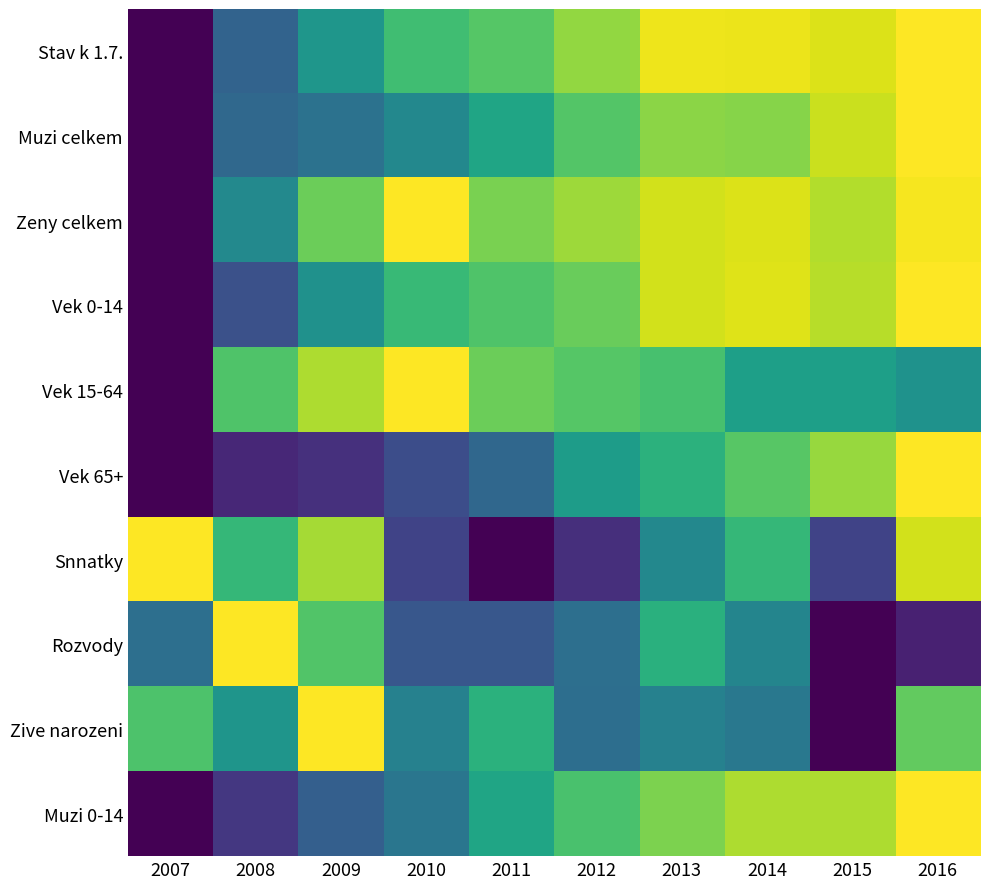

Reading right to left, list all the values displayed in this chart.

Stav k 1.7.: 2016=1.0	2015=0.9	2014=1.0	2013=1.0	2012=0.8	2011=0.7	2010=0.7	2009=0.5	2008=0.3	2007=0.0
Muzi celkem: 2016=1.0	2015=0.9	2014=0.8	2013=0.8	2012=0.7	2011=0.6	2010=0.5	2009=0.4	2008=0.3	2007=0.0
Zeny celkem: 2016=1.0	2015=0.9	2014=0.9	2013=0.9	2012=0.9	2011=0.8	2010=1.0	2009=0.8	2008=0.5	2007=0.0
Vek 0-14: 2016=1.0	2015=0.9	2014=1.0	2013=0.9	2012=0.8	2011=0.7	2010=0.7	2009=0.5	2008=0.2	2007=0.0
Vek 15-64: 2016=0.5	2015=0.6	2014=0.6	2013=0.7	2012=0.7	2011=0.8	2010=1.0	2009=0.9	2008=0.7	2007=0.0
Vek 65+: 2016=1.0	2015=0.8	2014=0.7	2013=0.6	2012=0.6	2011=0.3	2010=0.2	2009=0.1	2008=0.1	2007=0.0
Snnatky: 2016=0.9	2015=0.2	2014=0.7	2013=0.5	2012=0.1	2011=0.0	2010=0.2	2009=0.9	2008=0.7	2007=1.0
Rozvody: 2016=0.1	2015=0.0	2014=0.5	2013=0.6	2012=0.4	2011=0.3	2010=0.3	2009=0.7	2008=1.0	2007=0.4
Zive narozeni: 2016=0.8	2015=0.0	2014=0.4	2013=0.4	2012=0.4	2011=0.6	2010=0.4	2009=1.0	2008=0.5	2007=0.7
Muzi 0-14: 2016=1.0	2015=0.9	2014=0.9	2013=0.8	2012=0.7	2011=0.6	2010=0.4	2009=0.3	2008=0.2	2007=0.0